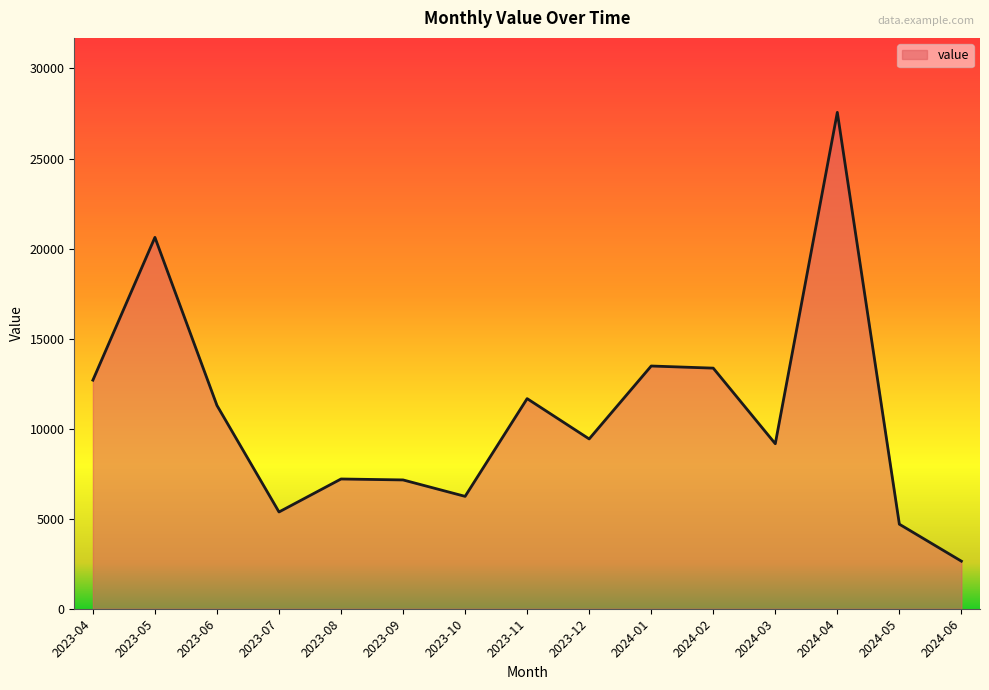

What is the difference between the maximum and minimum values?

24922